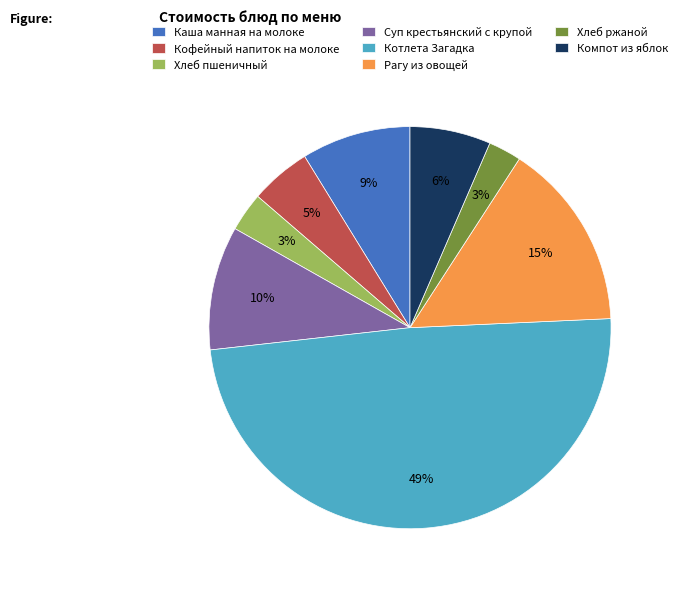

To the nearest percent, what is the average slice percentage?

12%